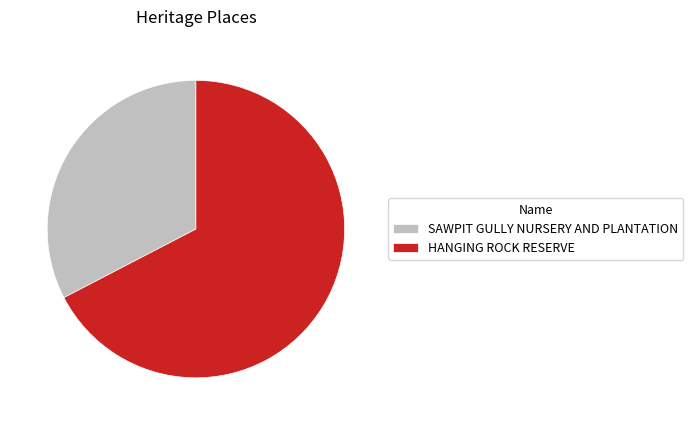

Combined, do HANGING ROCK RESERVE and SAWPIT GULLY NURSERY AND PLANTATION account for over 50%?

Yes